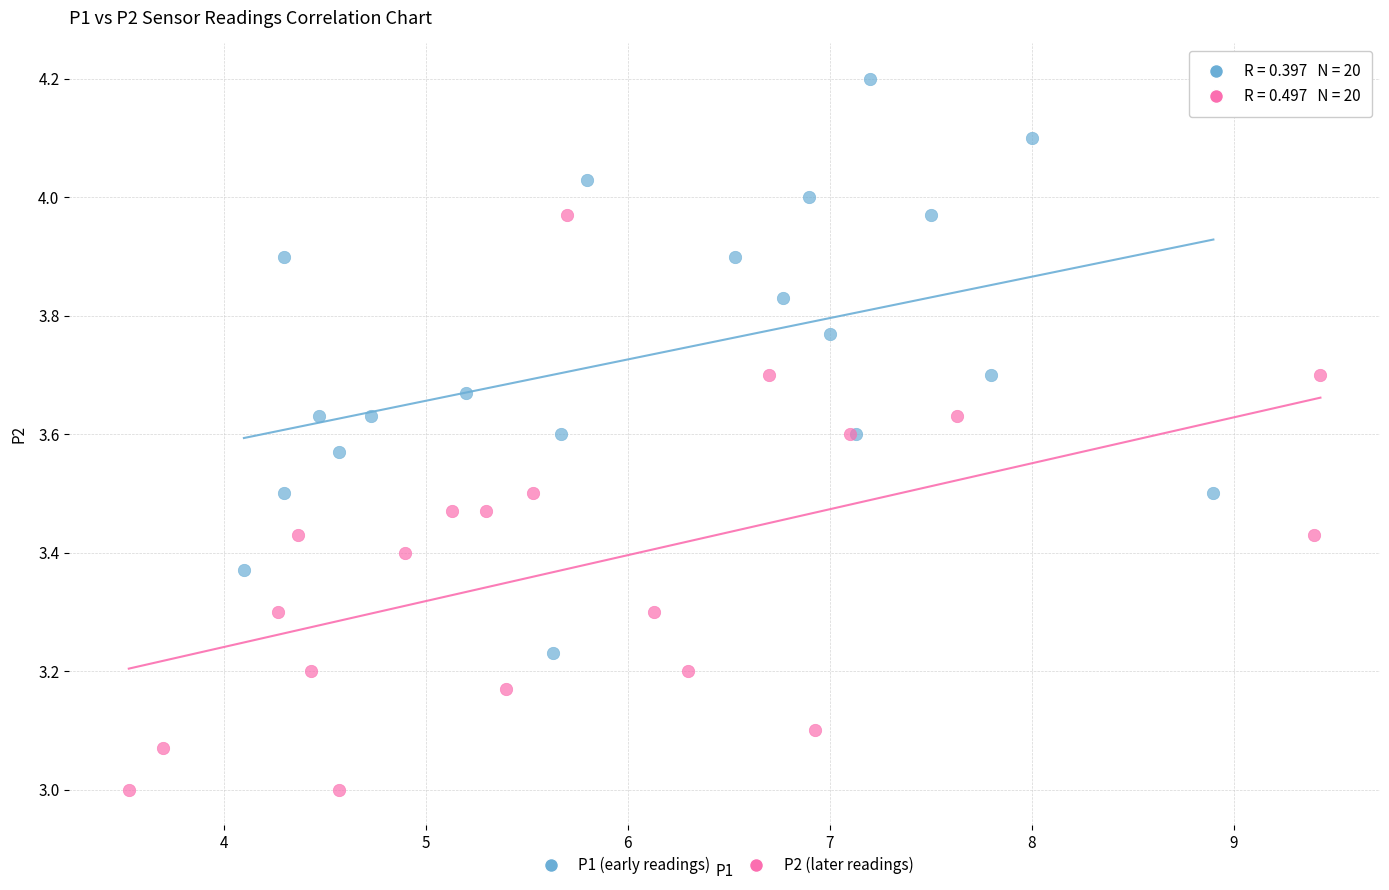

Which series contains the highest Y value?

P1 (early readings)